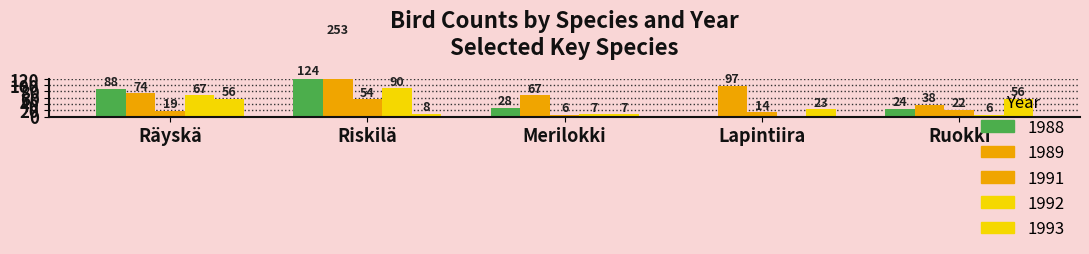

Which category has the highest value in the 1992 series?

Riskilä